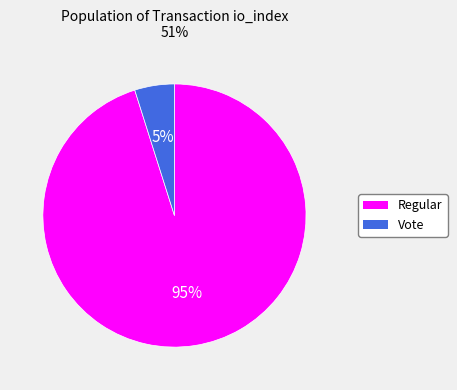

Which category has the smallest portion of the pie?

Vote